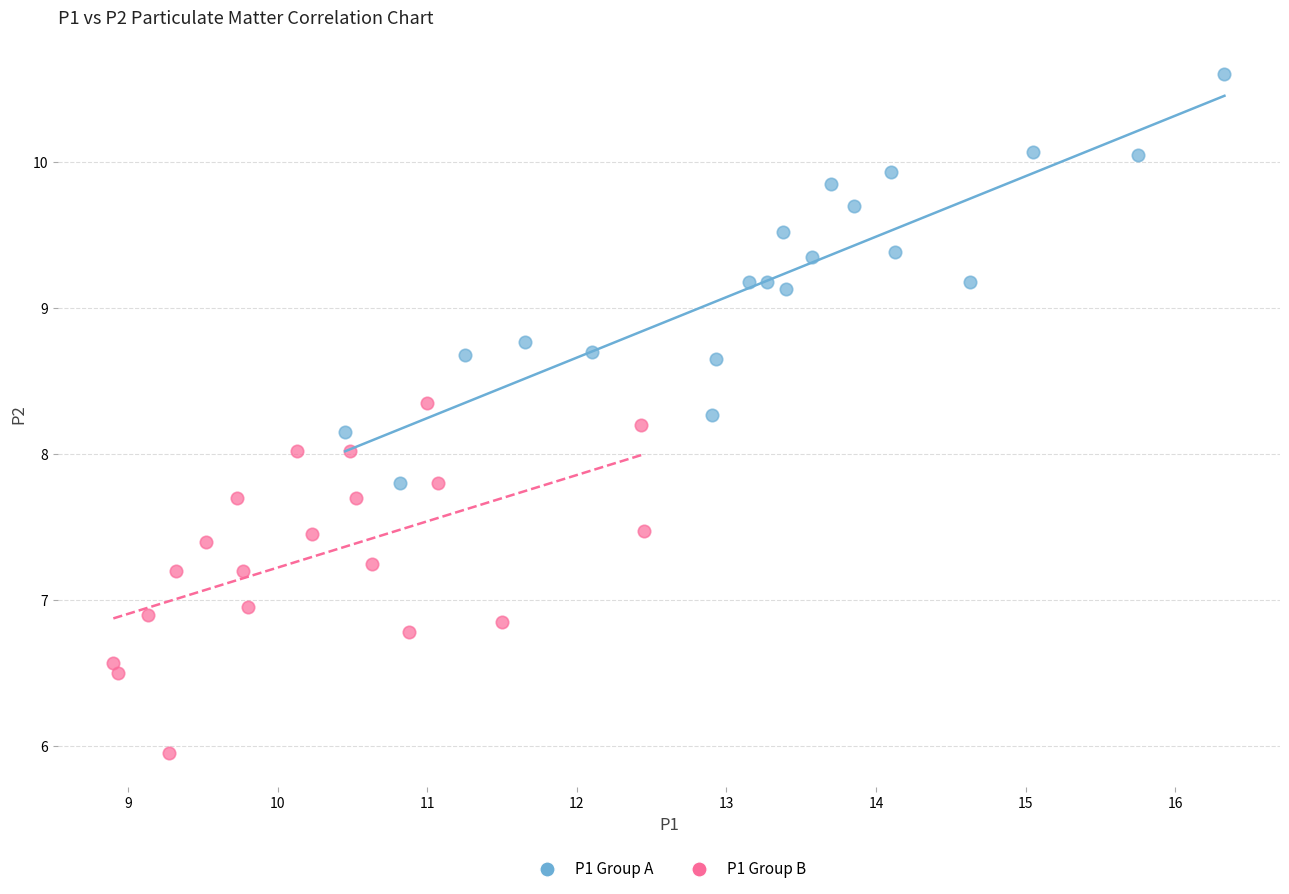

Which series contains the highest Y value?

P1 Group A